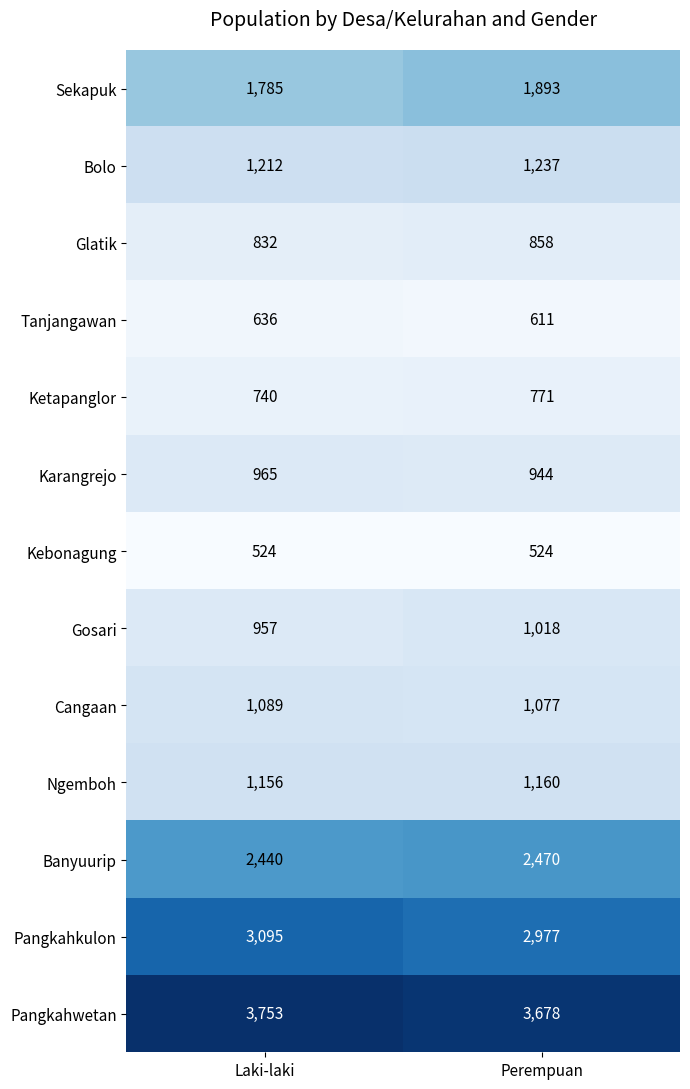

What is the sum of the Pangkahkulon values at Laki-laki and Perempuan?

6072